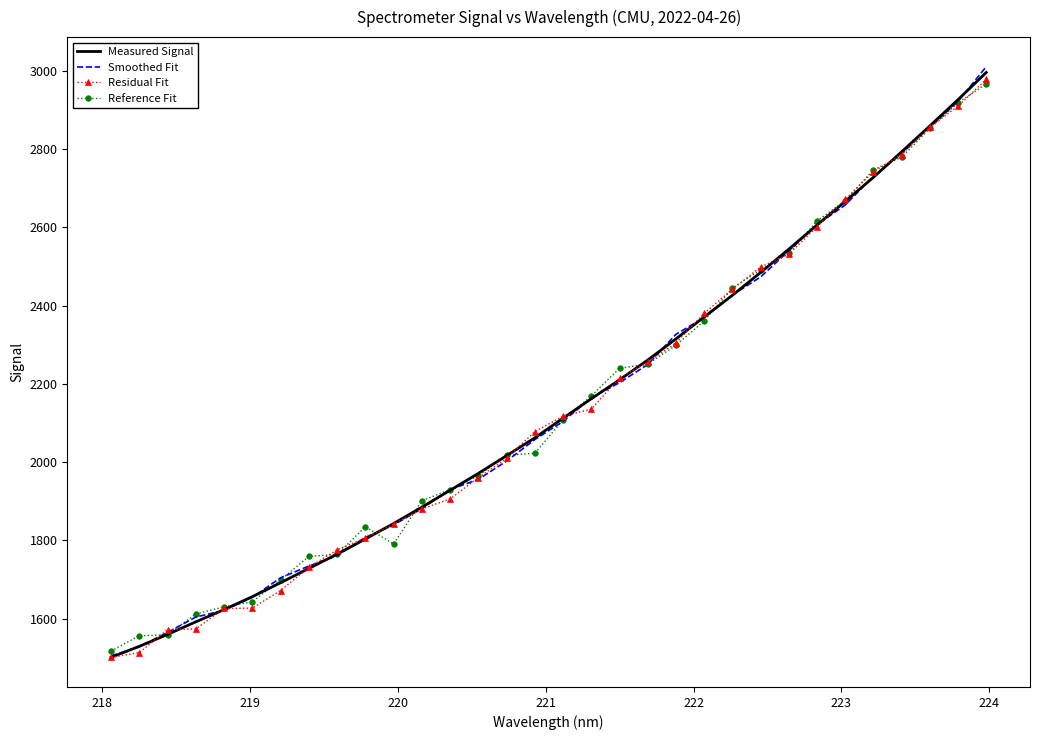

Rank the series by their average value, from highest to lowest.

Reference Fit, Measured Signal, Smoothed Fit, Residual Fit